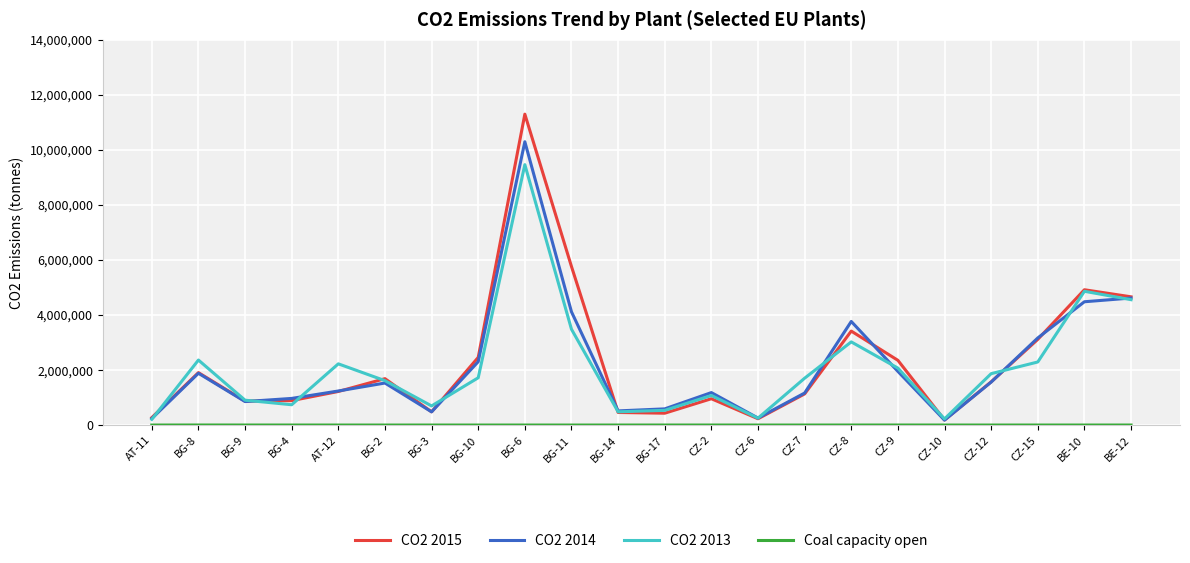

Which series has the largest range (max minus min)?

CO2 2015